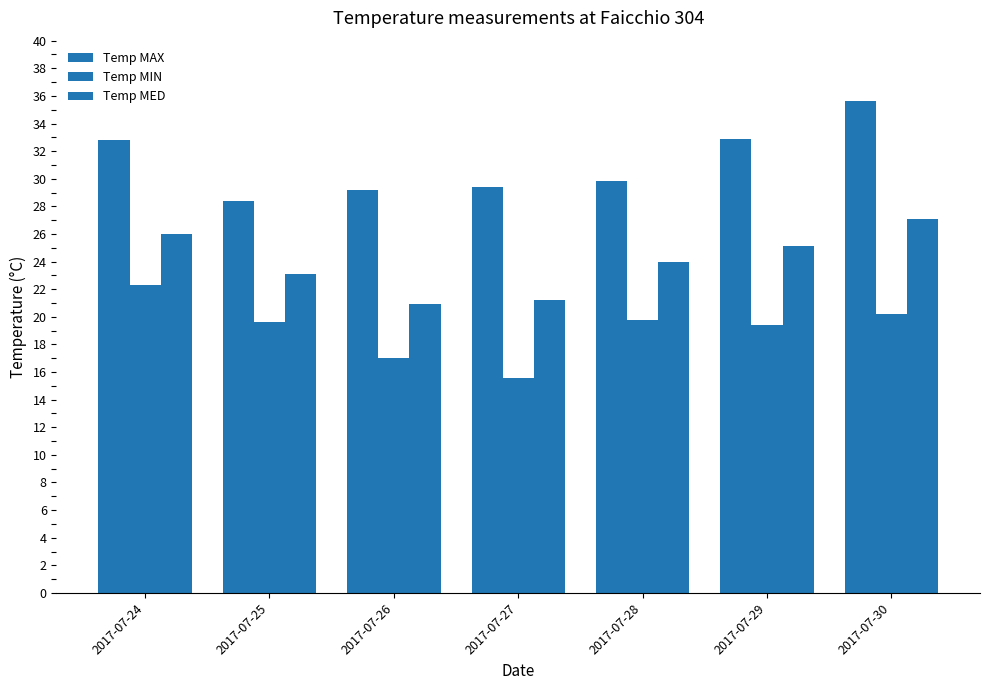

What is the difference between the maximum and minimum values in the Temp MED series?

6.2